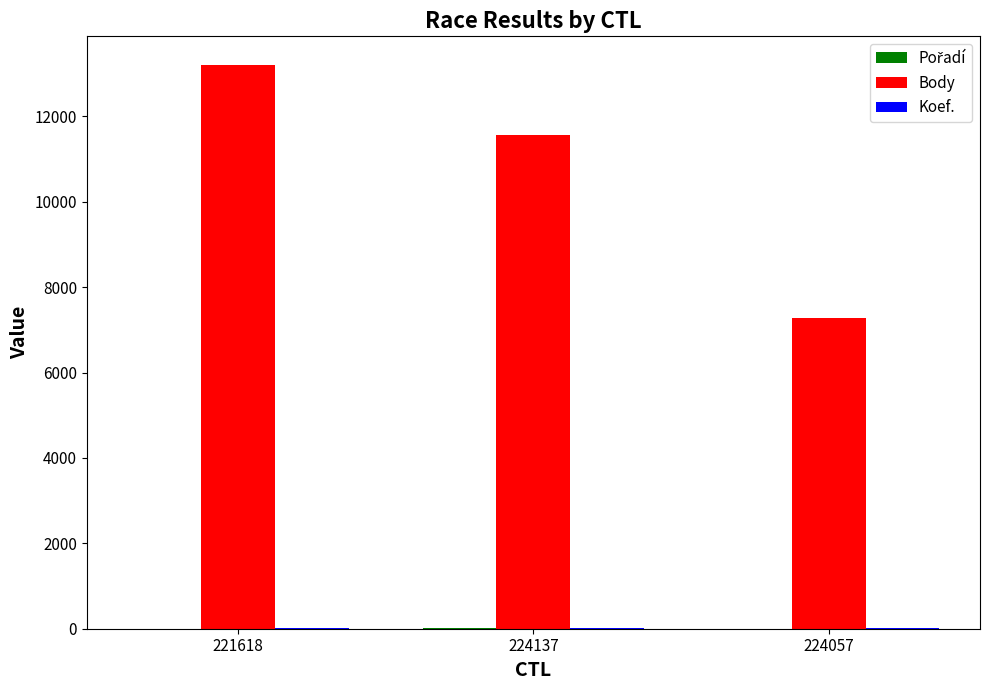

How many Body values are between 7272 and 13212?

3